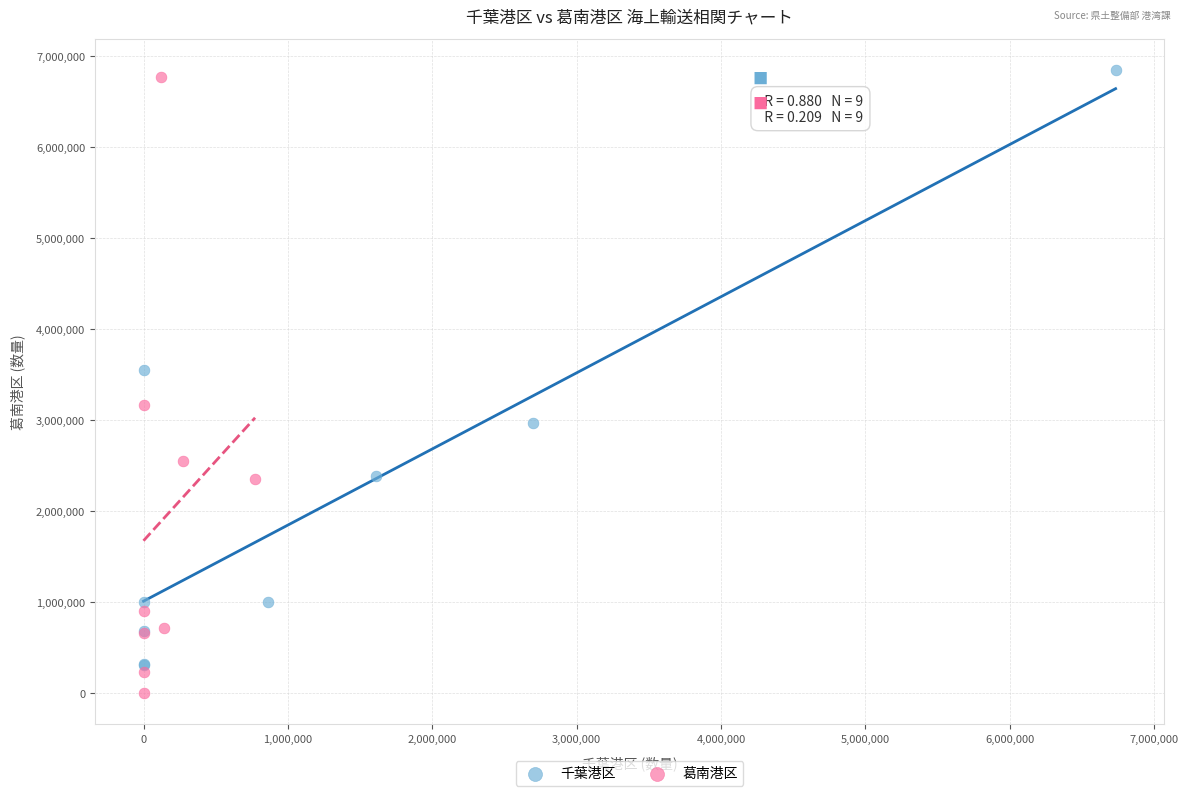

What are all the series names shown in the legend?

千葉港区, 葛南港区